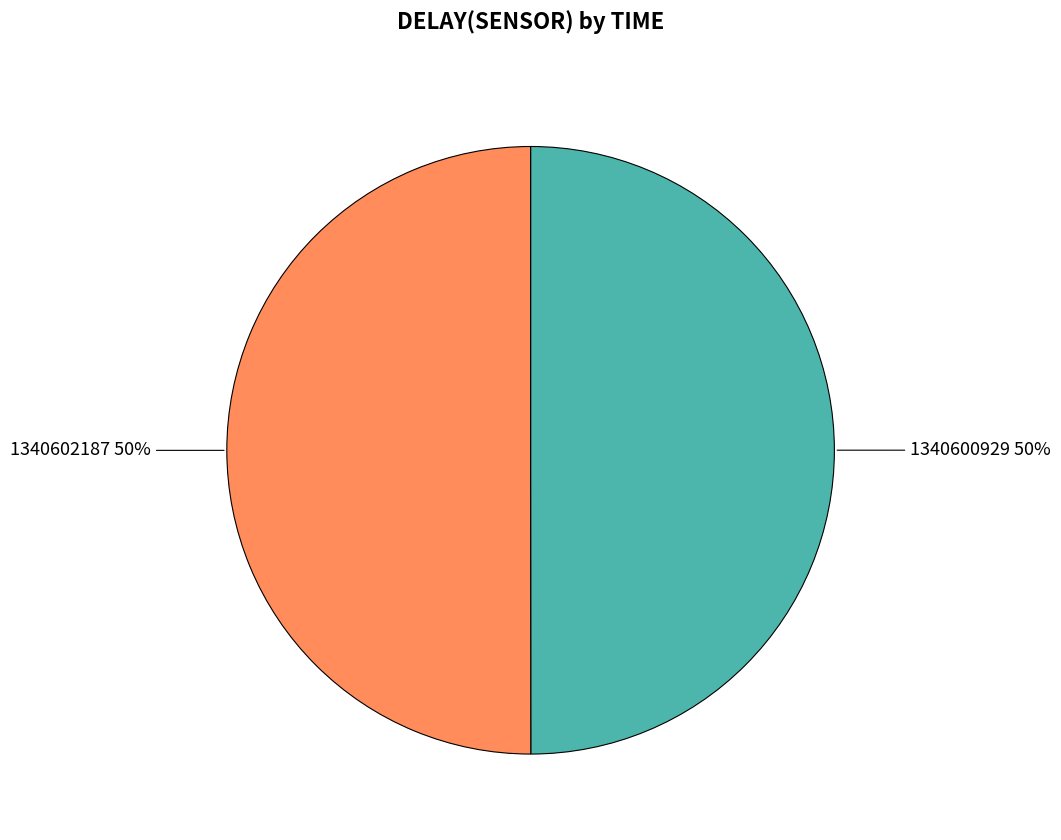

To the nearest percent, what is the combined percentage of 1340602187 and 1340600929?

100%